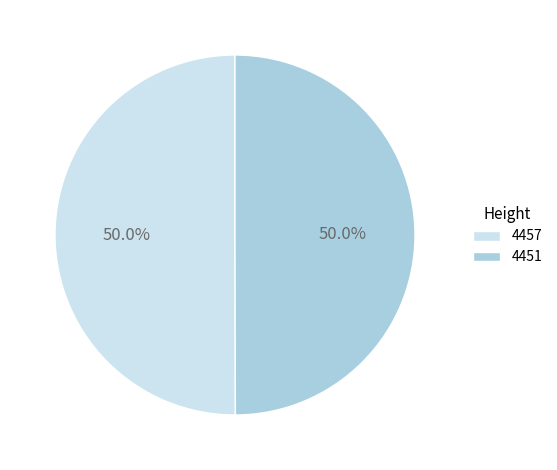

Combined, what portion of the pie is 4451 and 4457?

100.0%